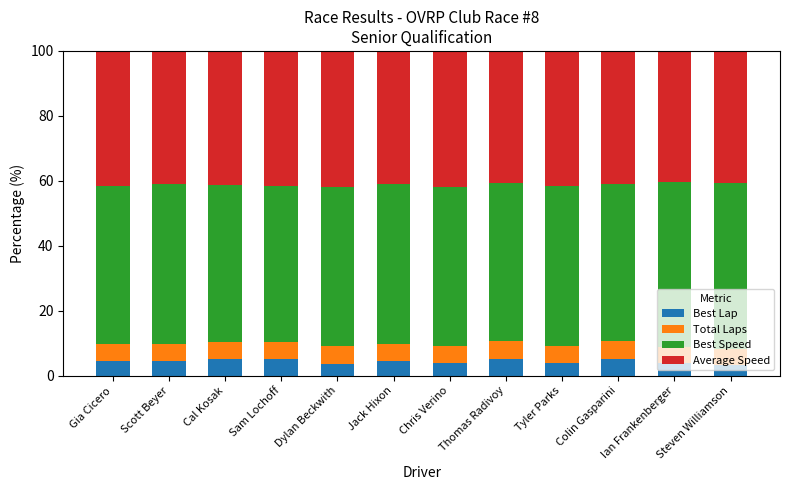

What is the minimum value for Best Lap?

3.3